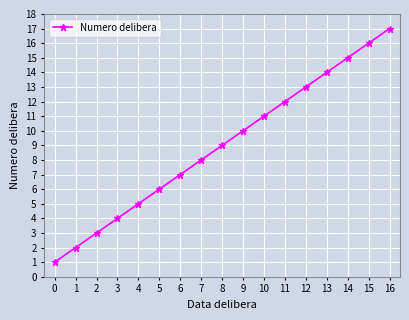

What is the sum of all values?

153